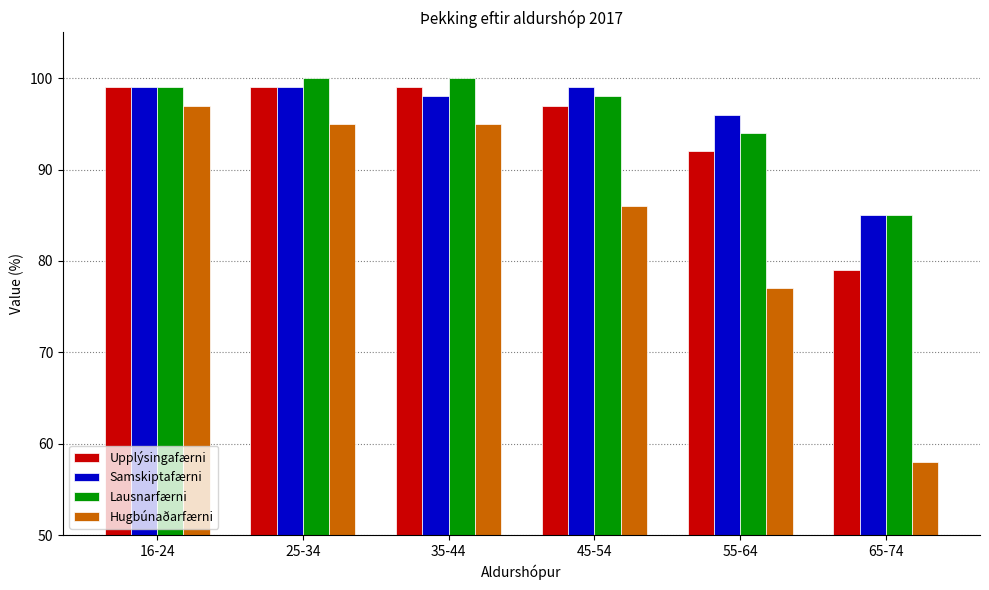

What is the average value of the Samskiptafærni series?

96